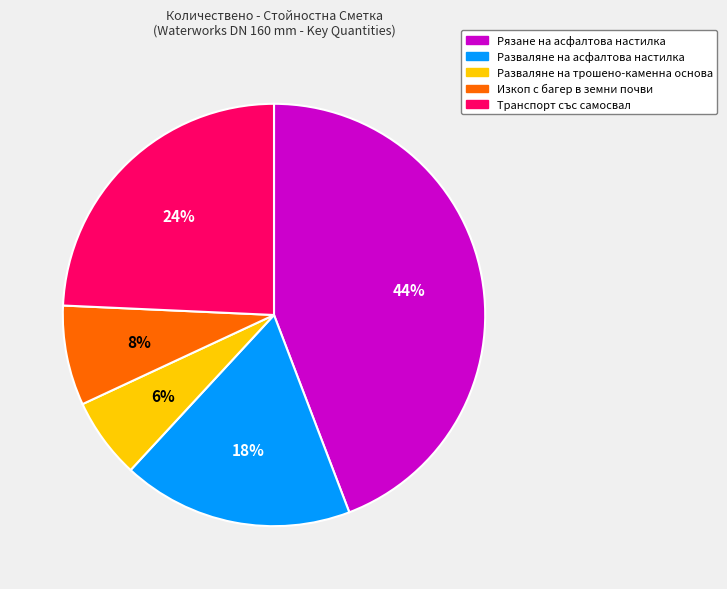

To the nearest percent, what portion does Разваляне на асфалтова настилка represent?

18%